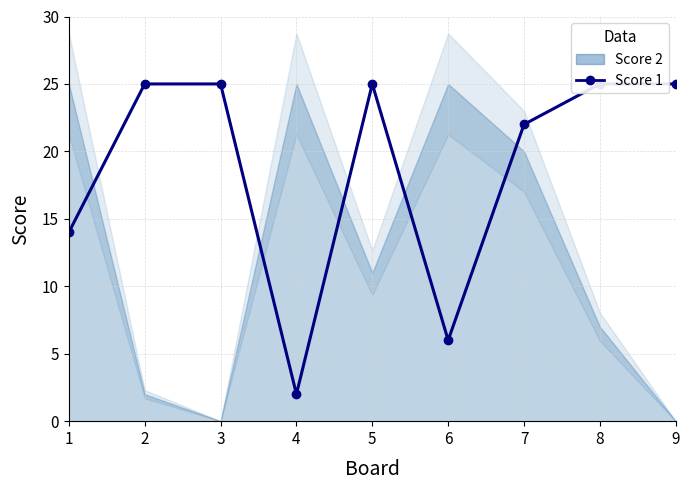

The value at 2 is 25. True or false?

True